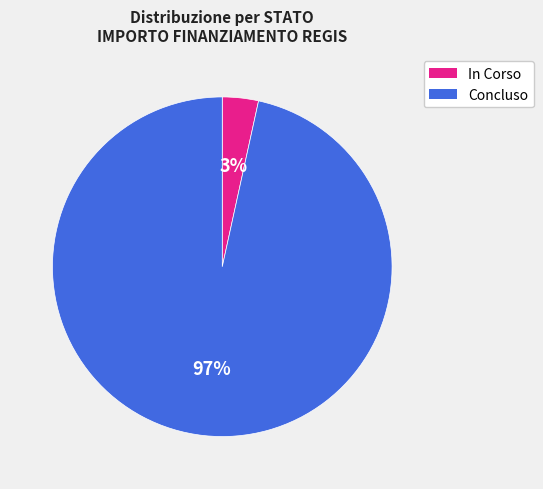

True or false: In Corso accounts for 18% of the total.

False